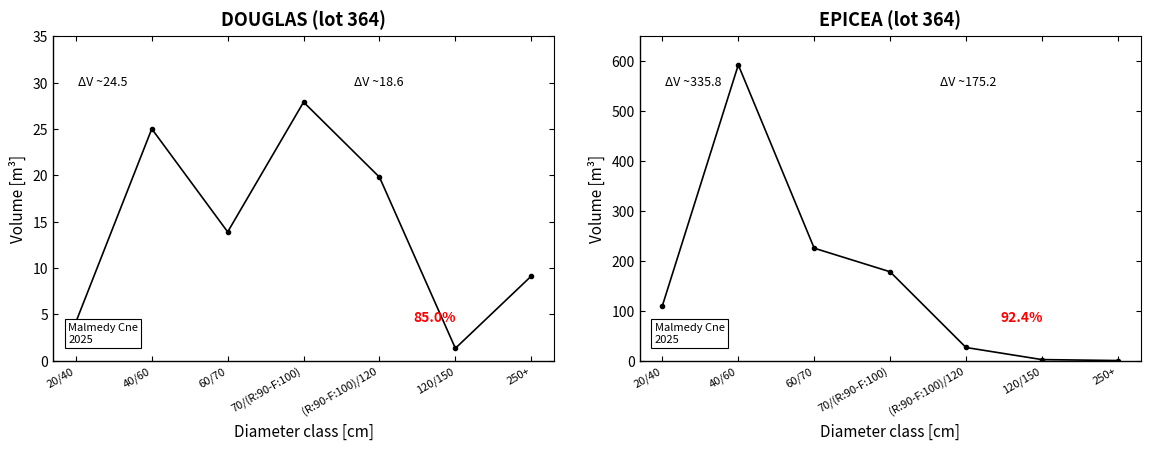

What is the label of the 3rd point from the right?

(R:90-F:100)/120